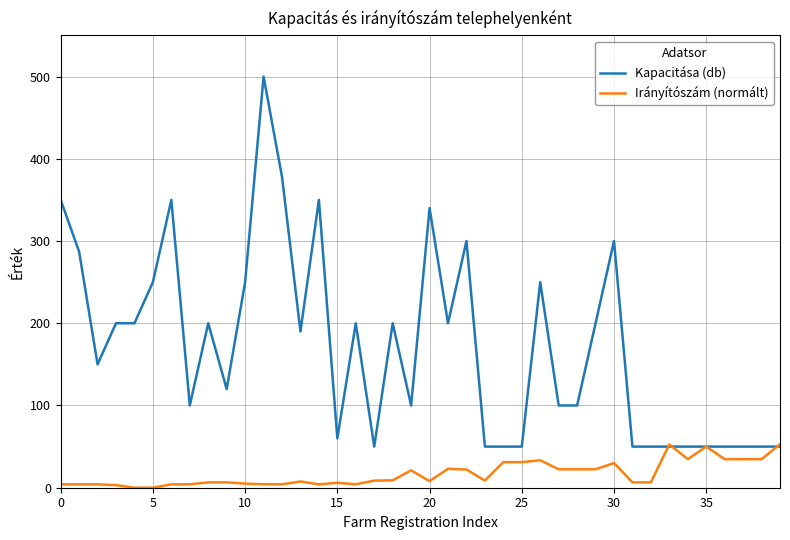

Which series has the widest spread of values?

Kapacitása (db)